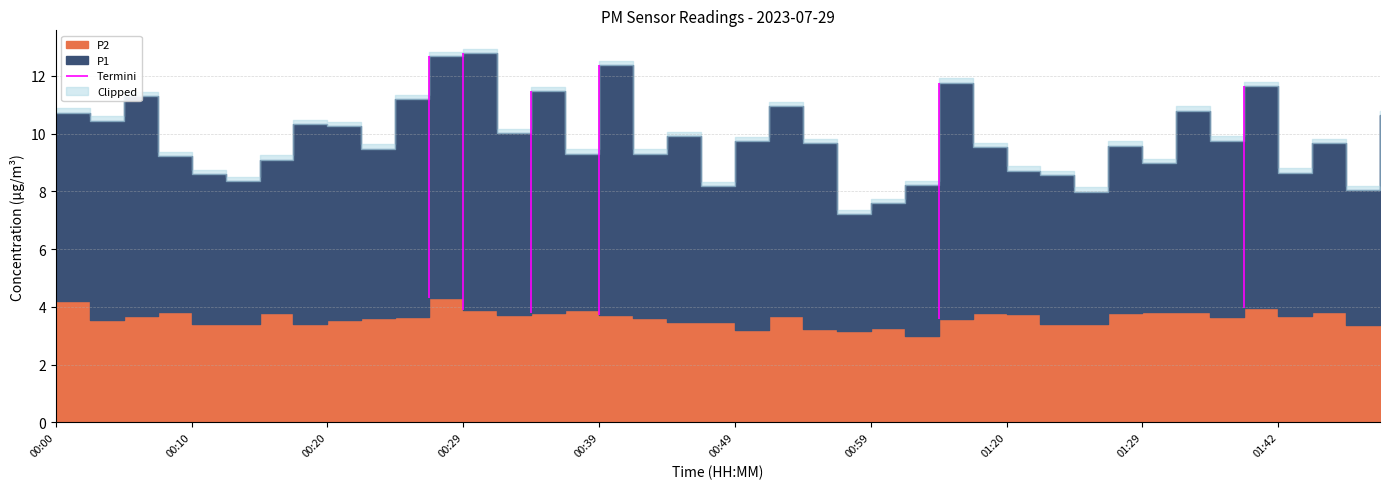

The P1 series shows 3.7 at 00:54. True or false?

False